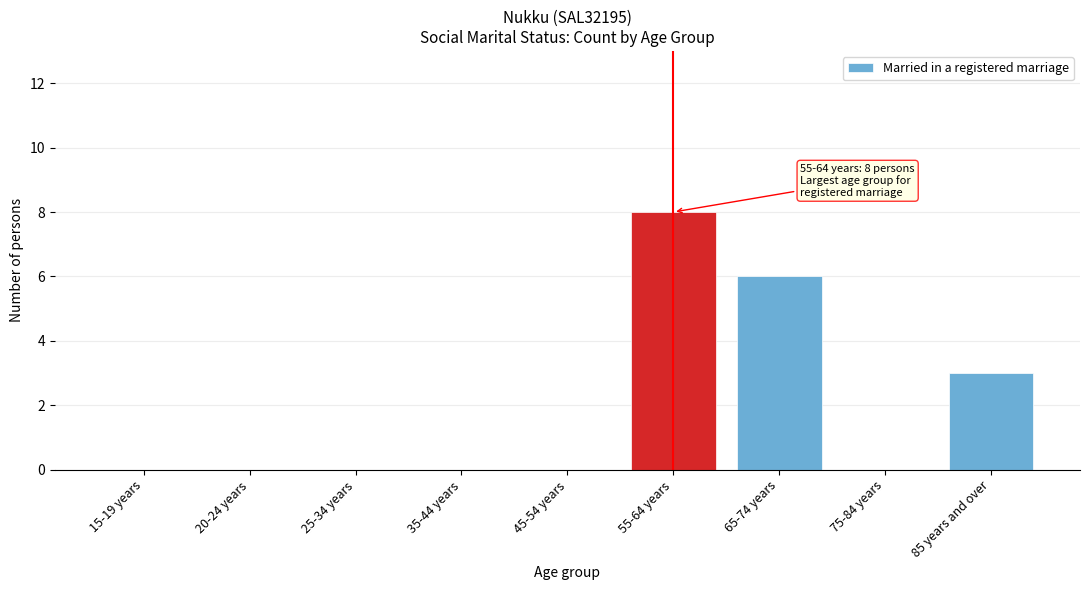

Reading left to right, list all the values displayed in this chart.

15-19 years=0	20-24 years=0	25-34 years=0	35-44 years=0	45-54 years=0	55-64 years=8	65-74 years=6	75-84 years=0	85 years and over=3